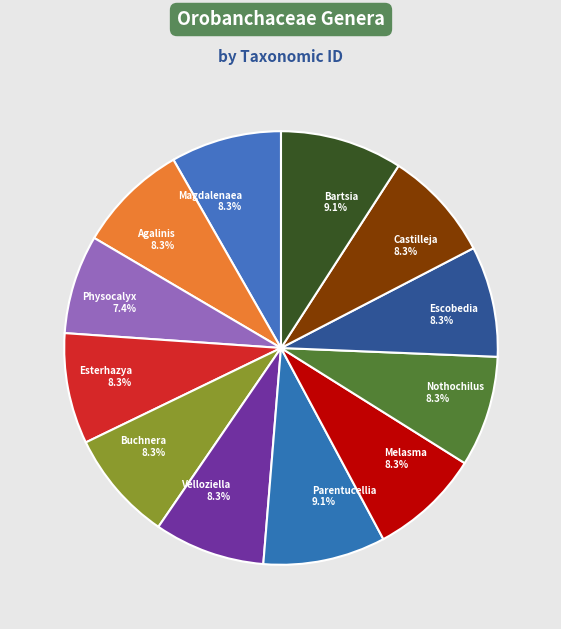

True or false: Agalinis accounts for 8% of the total.

True